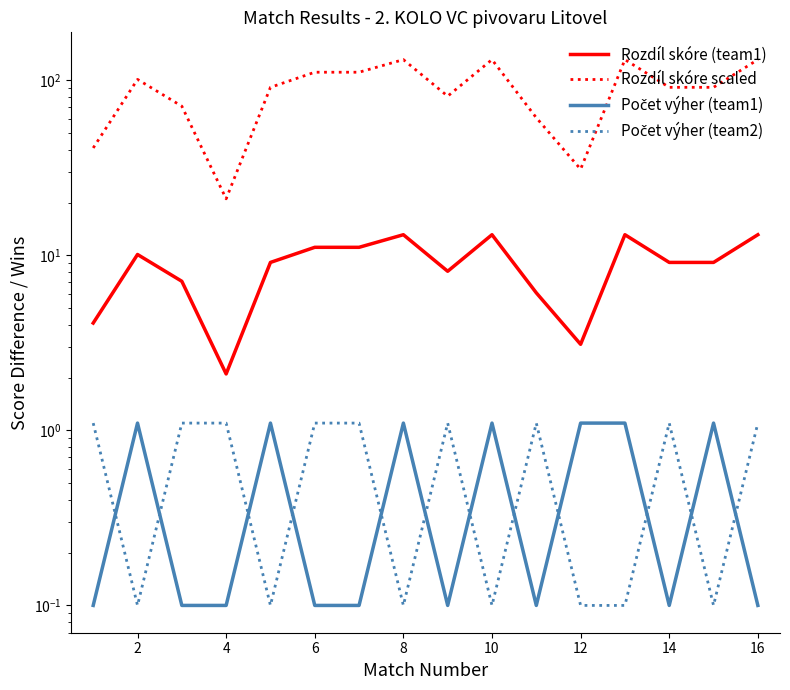

What is the value of the Počet výher (team1) point at the 5th from the left?

1.1